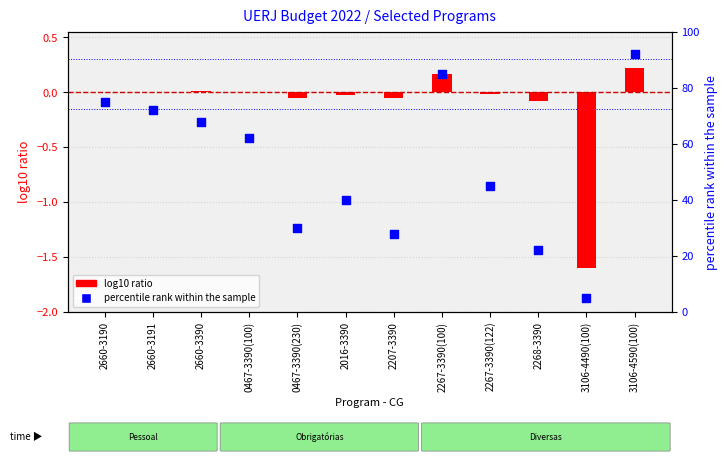

Which series reaches the maximum Y coordinate?

percentile rank within the sample